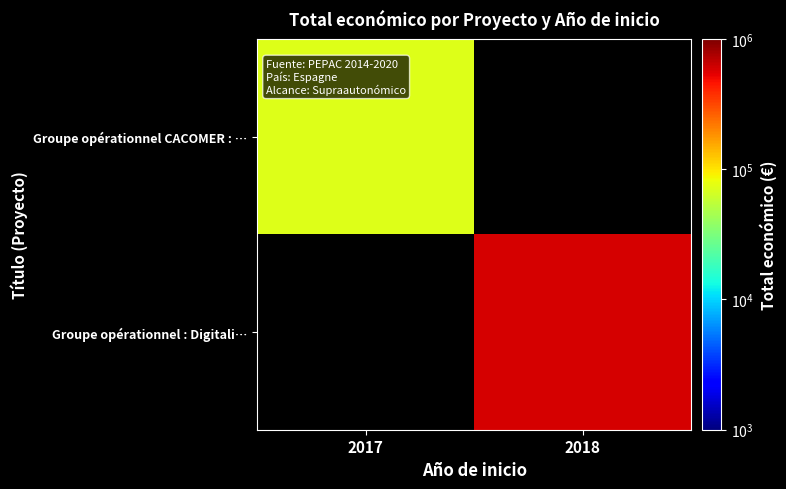

At which category does the chart reach its minimum across all series?

2017